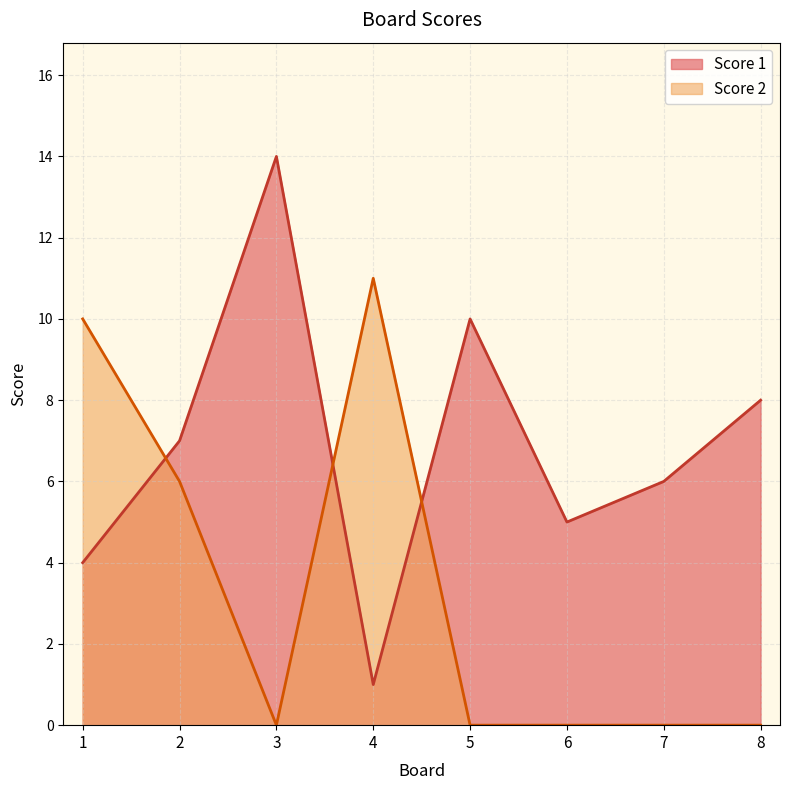

What is the difference between the maximum and minimum values in the Score 1 series?

13